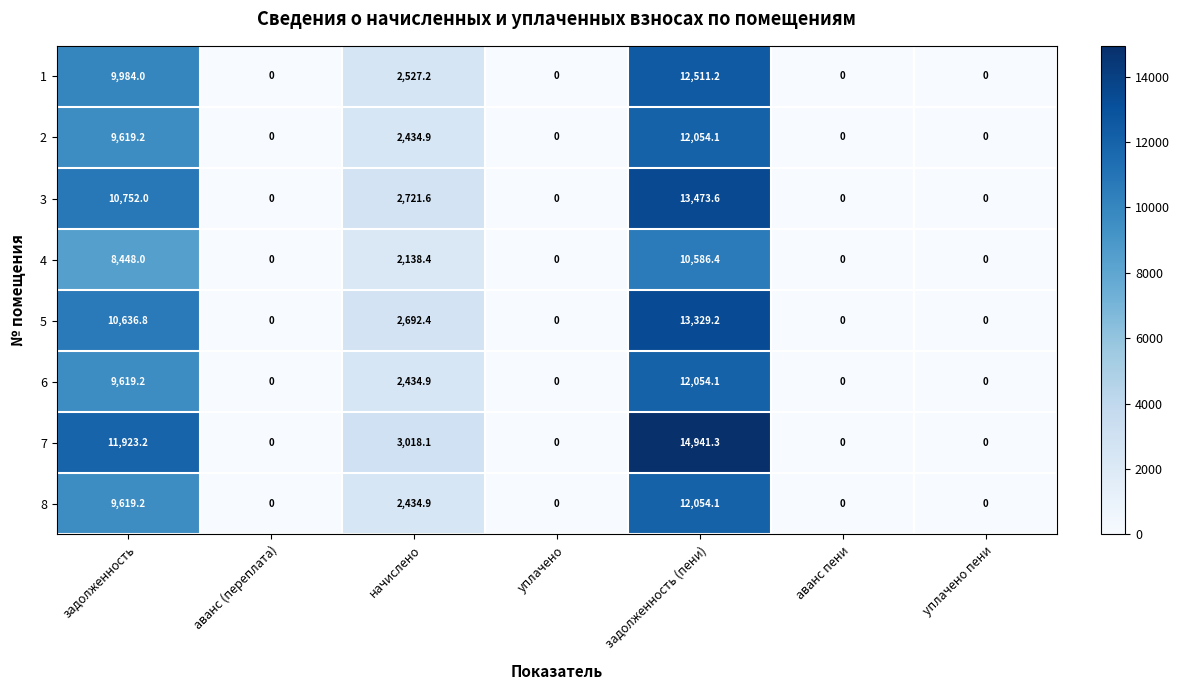

The value of 4 at задолженность is 8448.0. True or false?

True